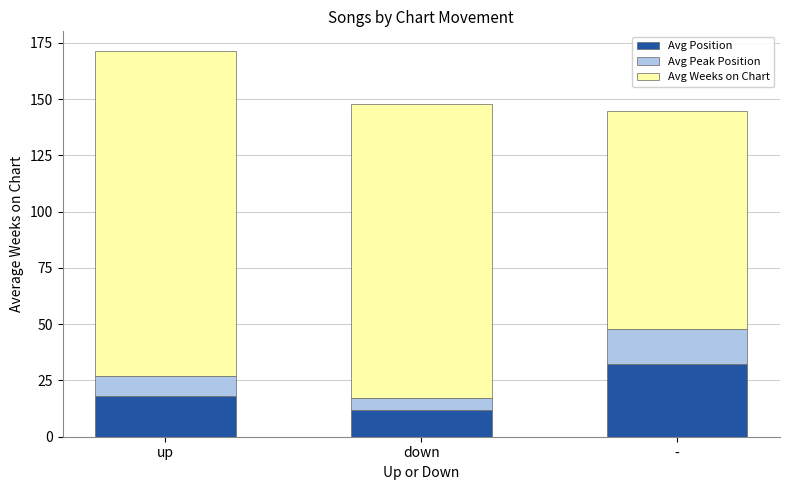

What is the sum of the Avg Position values at down and up?

30.1